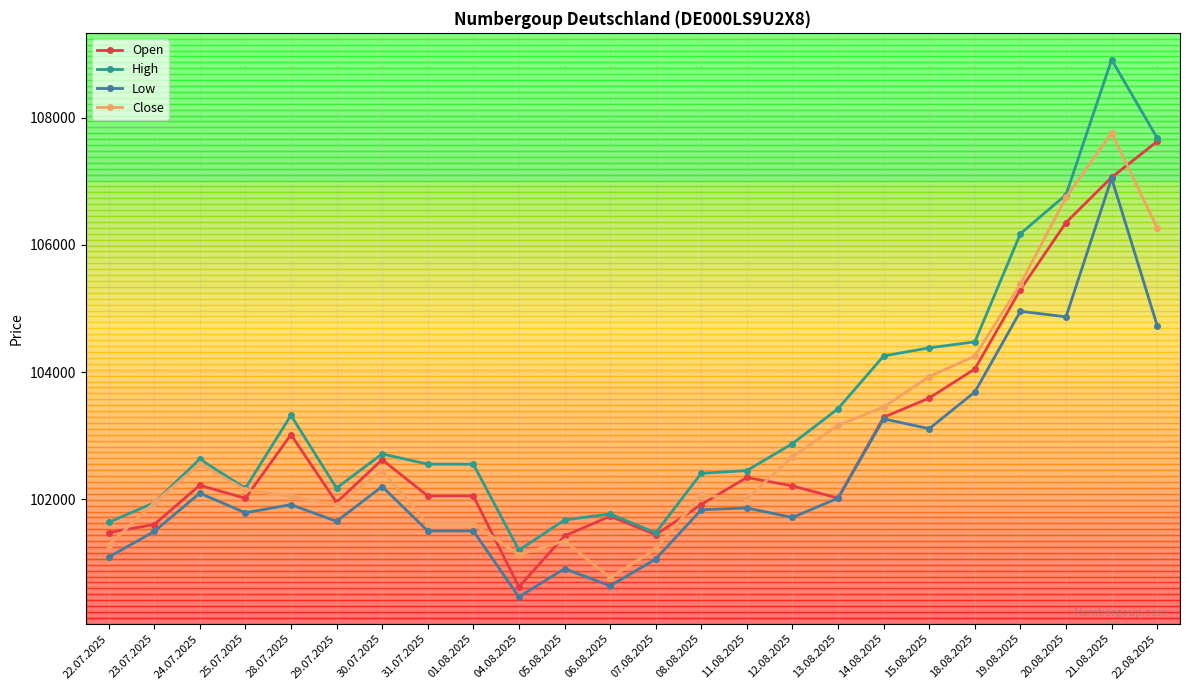

At which label does High reach its minimum?

04.08.2025